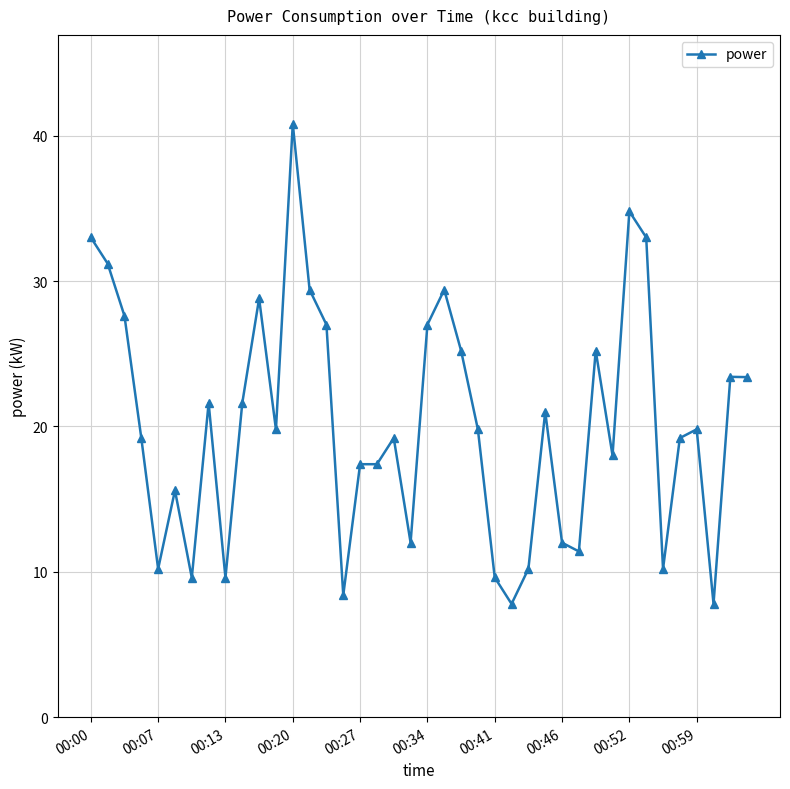

What is the sum of all values?

807.6